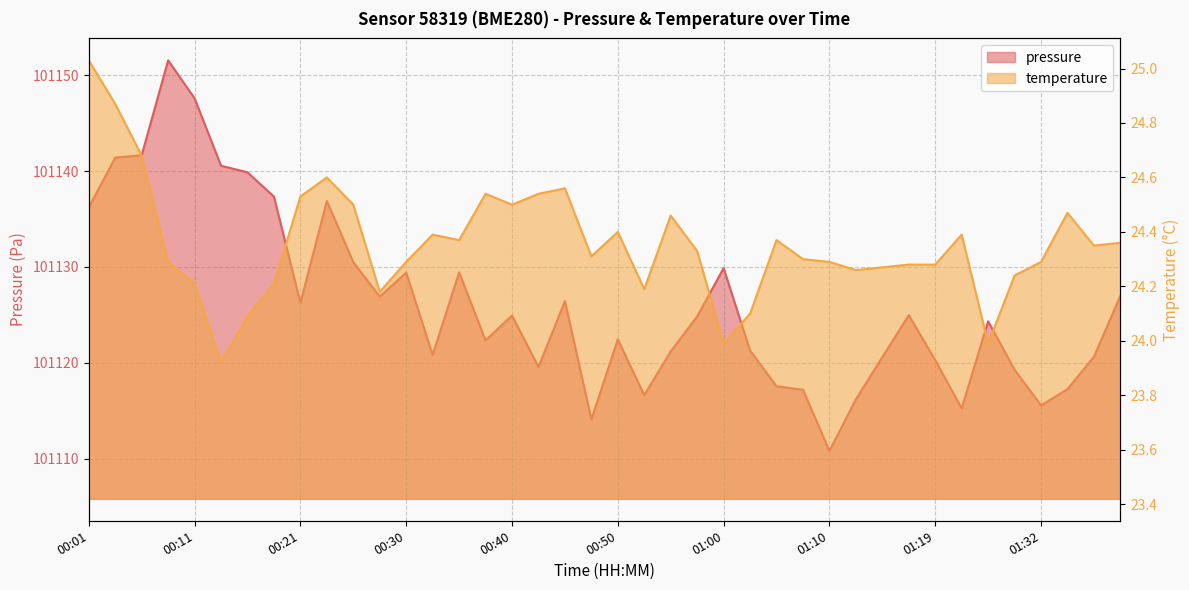

True or false: pressure has more than 2 points higher than both neighbors.

True